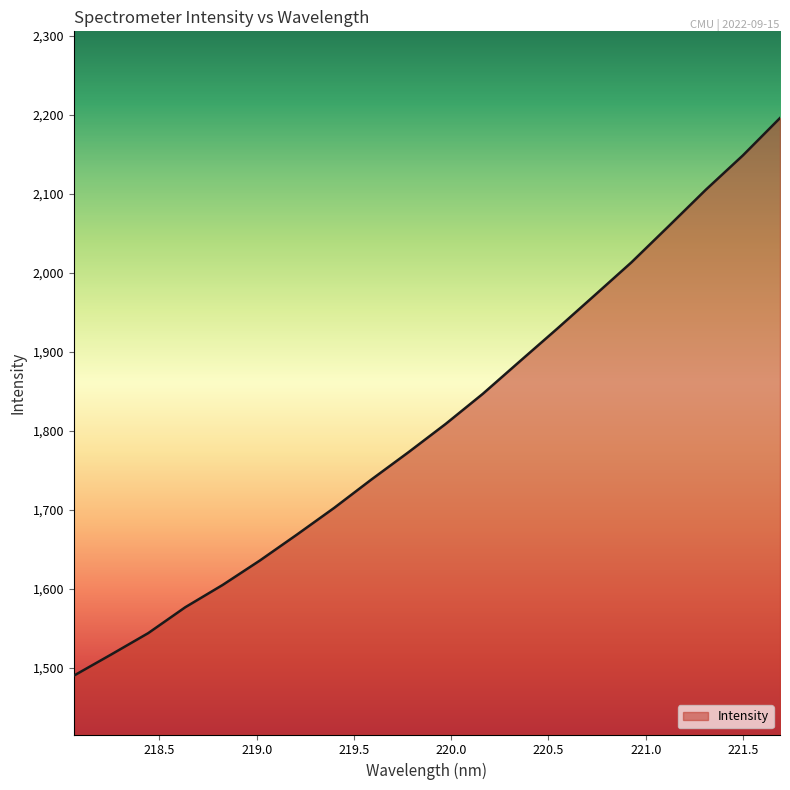

What is the difference between the maximum and minimum values?

706.3